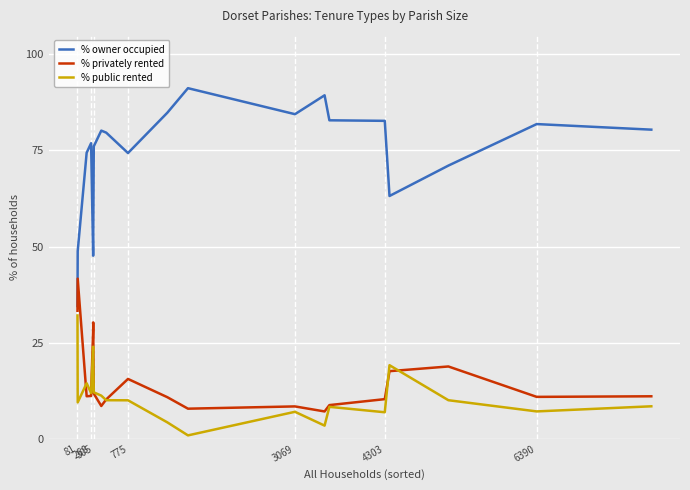

How many lines are shown in the chart?

3